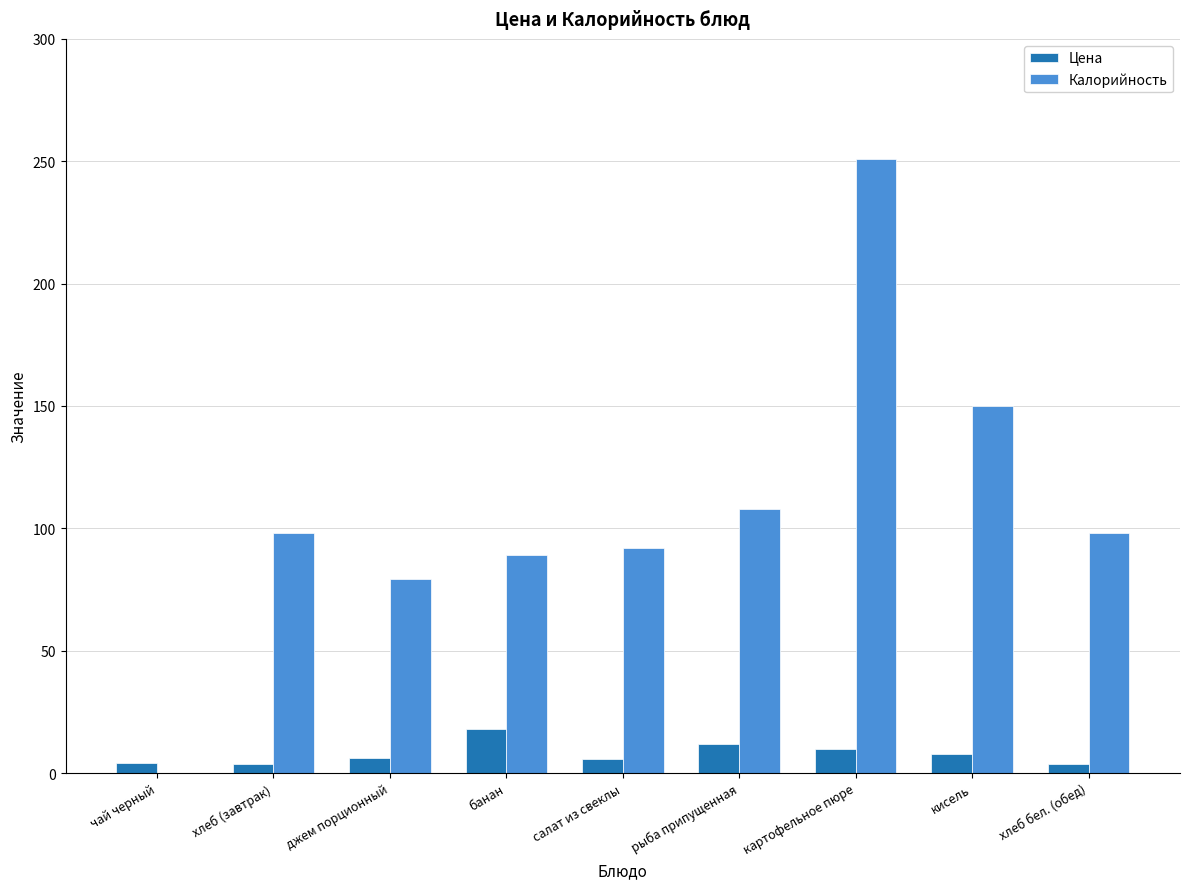

Which category has the highest value in the Калорийность series?

картофельное пюре